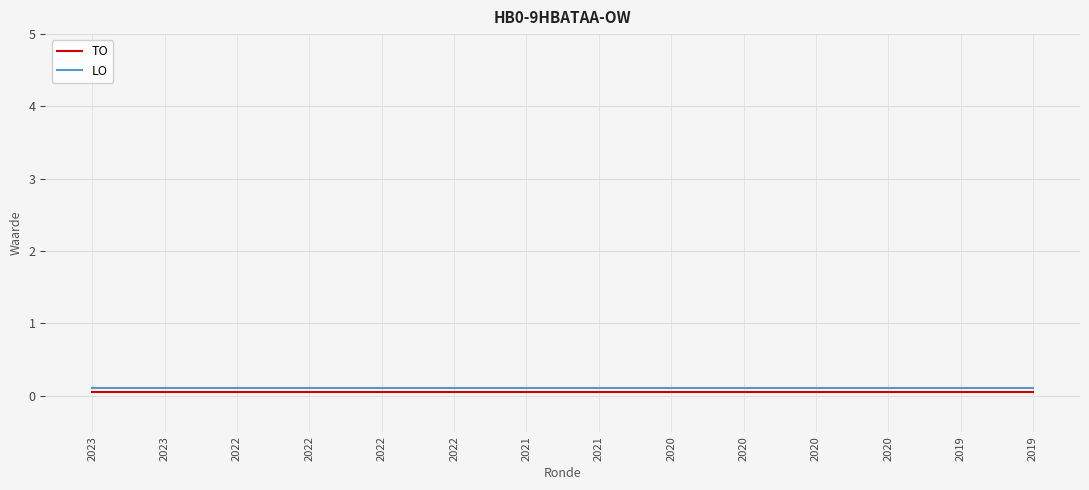

Which series has the largest range (max minus min)?

TO